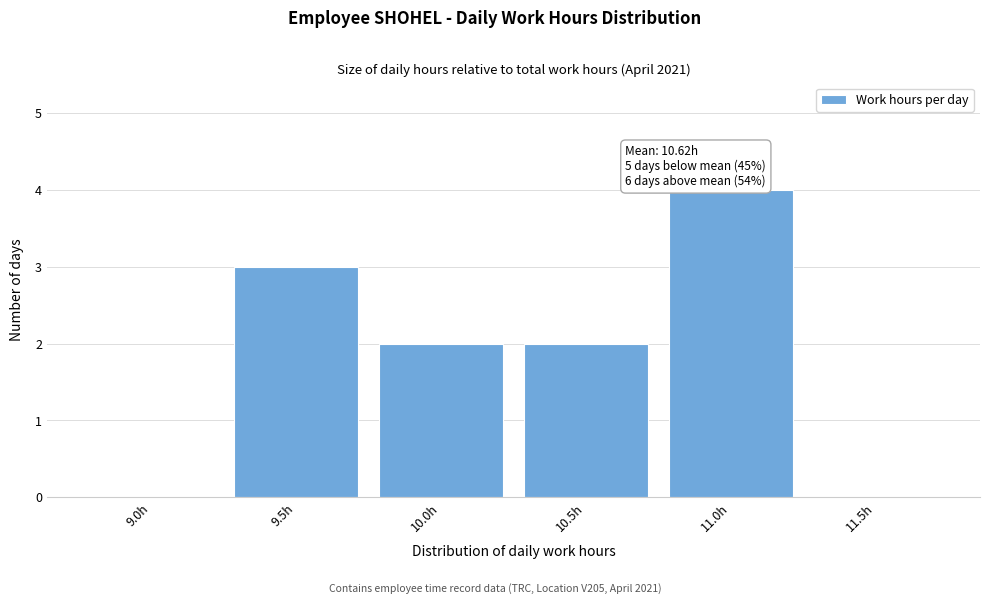

Reading left to right, transcribe all the data shown in this chart.

9.0h=0	9.5h=3	10.0h=2	10.5h=2	11.0h=4	11.5h=0